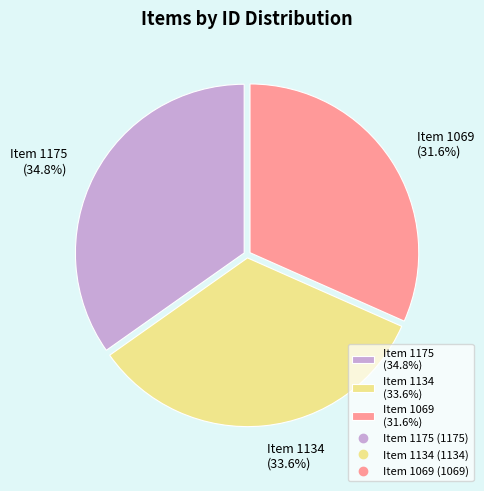

What percentage is NOT represented by Item 1069?

68.4%